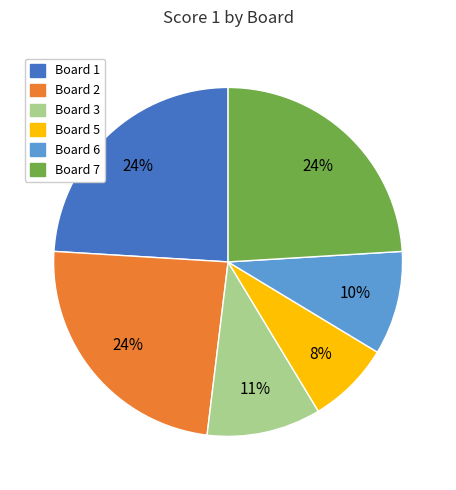

Which slice is the smallest?

Board 5